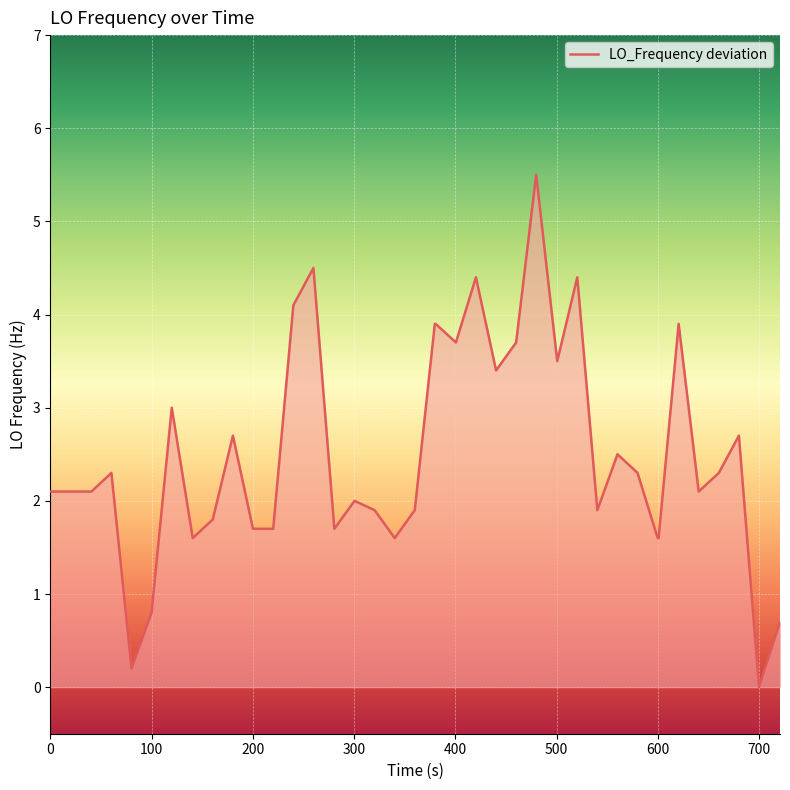

How many lines are shown in the chart?

1